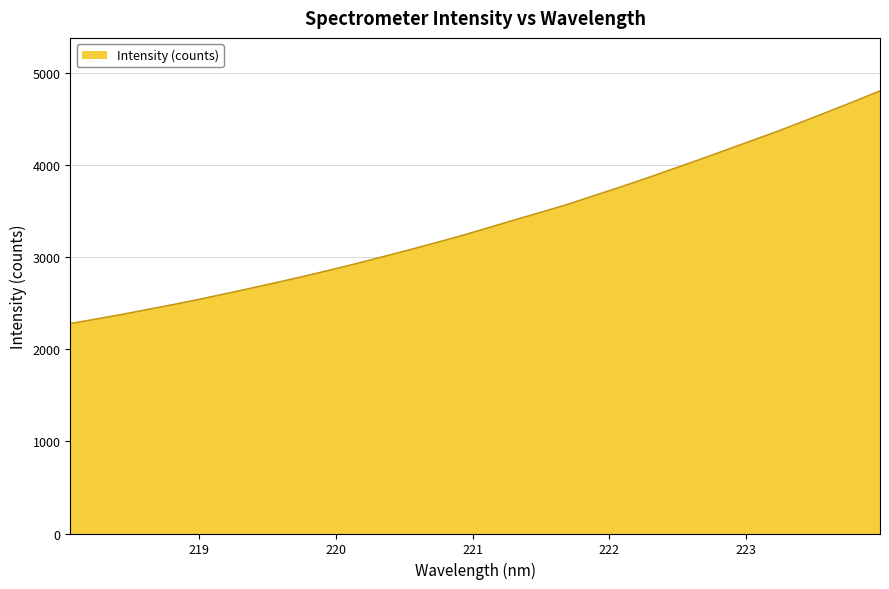

What is the minimum value shown in the chart?

2276.7